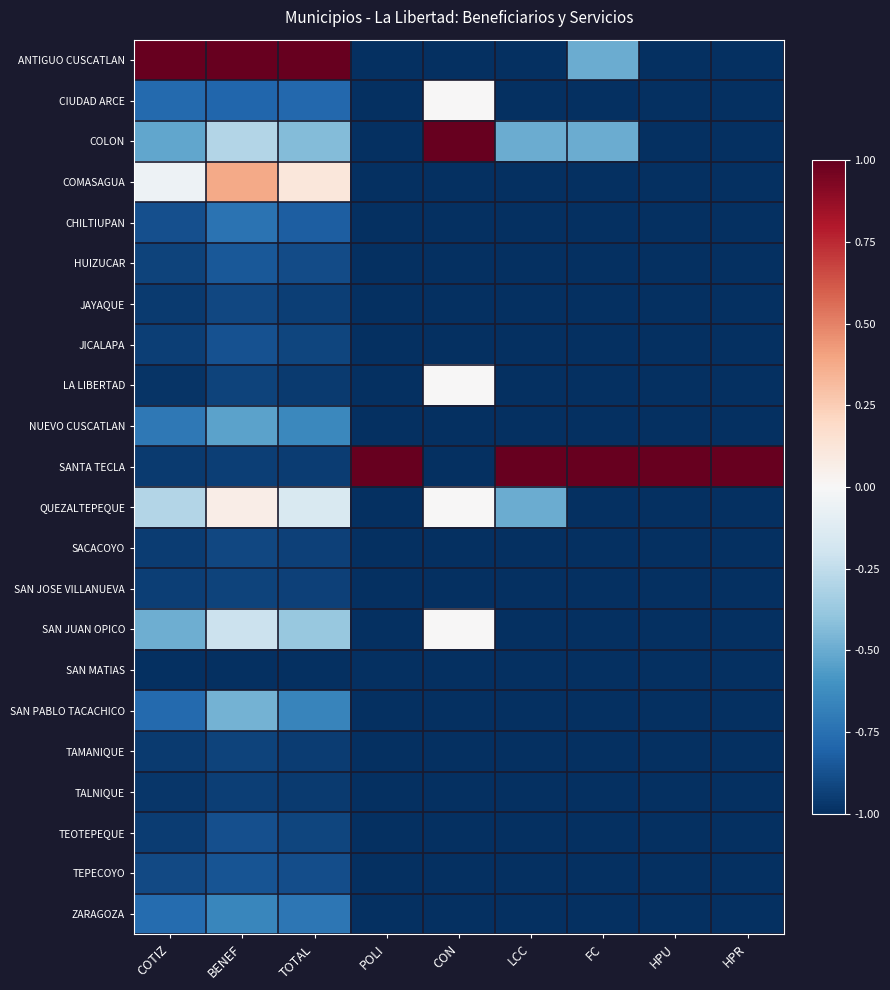

Reading right to left, transcribe all the data shown in this chart.

ANTIGUO CUSCATLAN: HPR=-1.0	HPU=-1.0	FC=-0.5	LCC=-1.0	CON=-1.0	POLI=-1.0	TOTAL=1.0	BENEF=1.0	COTIZ=1.0
CIUDAD ARCE: HPR=-1.0	HPU=-1.0	FC=-1.0	LCC=-1.0	CON=0.0	POLI=-1.0	TOTAL=-0.8	BENEF=-0.8	COTIZ=-0.8
COLON: HPR=-1.0	HPU=-1.0	FC=-0.5	LCC=-0.5	CON=1.0	POLI=-1.0	TOTAL=-0.4	BENEF=-0.3	COTIZ=-0.5
COMASAGUA: HPR=-1.0	HPU=-1.0	FC=-1.0	LCC=-1.0	CON=-1.0	POLI=-1.0	TOTAL=0.1	BENEF=0.4	COTIZ=-0.1
CHILTIUPAN: HPR=-1.0	HPU=-1.0	FC=-1.0	LCC=-1.0	CON=-1.0	POLI=-1.0	TOTAL=-0.8	BENEF=-0.7	COTIZ=-0.9
HUIZUCAR: HPR=-1.0	HPU=-1.0	FC=-1.0	LCC=-1.0	CON=-1.0	POLI=-1.0	TOTAL=-0.9	BENEF=-0.8	COTIZ=-0.9
JAYAQUE: HPR=-1.0	HPU=-1.0	FC=-1.0	LCC=-1.0	CON=-1.0	POLI=-1.0	TOTAL=-0.9	BENEF=-0.9	COTIZ=-1.0
JICALAPA: HPR=-1.0	HPU=-1.0	FC=-1.0	LCC=-1.0	CON=-1.0	POLI=-1.0	TOTAL=-0.9	BENEF=-0.9	COTIZ=-0.9
LA LIBERTAD: HPR=-1.0	HPU=-1.0	FC=-1.0	LCC=-1.0	CON=0.0	POLI=-1.0	TOTAL=-1.0	BENEF=-0.9	COTIZ=-1.0
NUEVO CUSCATLAN: HPR=-1.0	HPU=-1.0	FC=-1.0	LCC=-1.0	CON=-1.0	POLI=-1.0	TOTAL=-0.6	BENEF=-0.5	COTIZ=-0.7
SANTA TECLA: HPR=1.0	HPU=1.0	FC=1.0	LCC=1.0	CON=-1.0	POLI=1.0	TOTAL=-1.0	BENEF=-0.9	COTIZ=-1.0
QUEZALTEPEQUE: HPR=-1.0	HPU=-1.0	FC=-1.0	LCC=-0.5	CON=0.0	POLI=-1.0	TOTAL=-0.2	BENEF=0.1	COTIZ=-0.3
SACACOYO: HPR=-1.0	HPU=-1.0	FC=-1.0	LCC=-1.0	CON=-1.0	POLI=-1.0	TOTAL=-0.9	BENEF=-0.9	COTIZ=-0.9
SAN JOSE VILLANUEVA: HPR=-1.0	HPU=-1.0	FC=-1.0	LCC=-1.0	CON=-1.0	POLI=-1.0	TOTAL=-0.9	BENEF=-0.9	COTIZ=-0.9
SAN JUAN OPICO: HPR=-1.0	HPU=-1.0	FC=-1.0	LCC=-1.0	CON=0.0	POLI=-1.0	TOTAL=-0.4	BENEF=-0.2	COTIZ=-0.5
SAN MATIAS: HPR=-1.0	HPU=-1.0	FC=-1.0	LCC=-1.0	CON=-1.0	POLI=-1.0	TOTAL=-1.0	BENEF=-1.0	COTIZ=-1.0
SAN PABLO TACACHICO: HPR=-1.0	HPU=-1.0	FC=-1.0	LCC=-1.0	CON=-1.0	POLI=-1.0	TOTAL=-0.7	BENEF=-0.5	COTIZ=-0.8
TAMANIQUE: HPR=-1.0	HPU=-1.0	FC=-1.0	LCC=-1.0	CON=-1.0	POLI=-1.0	TOTAL=-0.9	BENEF=-0.9	COTIZ=-1.0
TALNIQUE: HPR=-1.0	HPU=-1.0	FC=-1.0	LCC=-1.0	CON=-1.0	POLI=-1.0	TOTAL=-1.0	BENEF=-0.9	COTIZ=-1.0
TEOTEPEQUE: HPR=-1.0	HPU=-1.0	FC=-1.0	LCC=-1.0	CON=-1.0	POLI=-1.0	TOTAL=-0.9	BENEF=-0.9	COTIZ=-0.9
TEPECOYO: HPR=-1.0	HPU=-1.0	FC=-1.0	LCC=-1.0	CON=-1.0	POLI=-1.0	TOTAL=-0.9	BENEF=-0.9	COTIZ=-0.9
ZARAGOZA: HPR=-1.0	HPU=-1.0	FC=-1.0	LCC=-1.0	CON=-1.0	POLI=-1.0	TOTAL=-0.7	BENEF=-0.7	COTIZ=-0.8